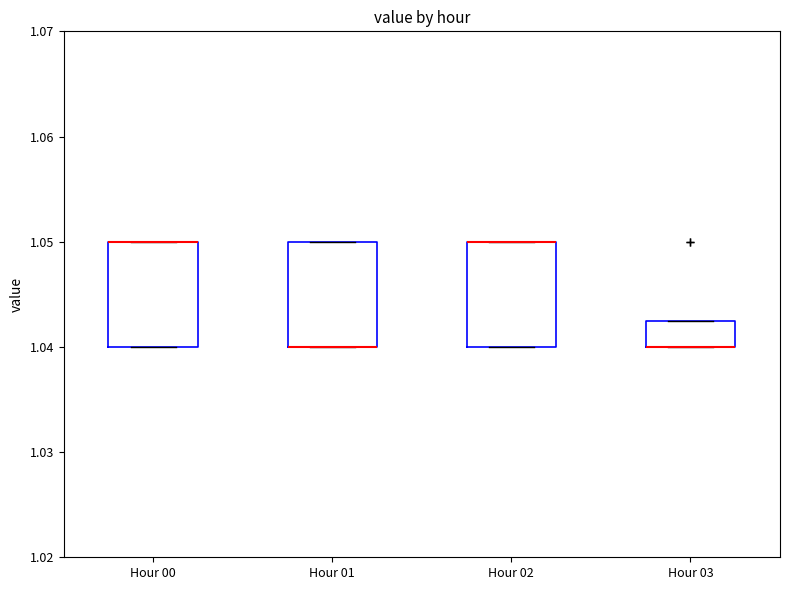

Reading left to right, read every box against the y-axis: the position of its median line, the range the box covers, and the ends of its whiskers. The values are not printed on the chart, so give them approximately, as read against the axis.

Hour 00: median 1.050 (drawn on the box's upper edge), box 1.040 to 1.050, whiskers 1.040 to 1.050
Hour 01: median 1.040 (drawn on the box's lower edge), box 1.040 to 1.050, whiskers 1.040 to 1.050
Hour 02: median 1.050 (drawn on the box's upper edge), box 1.040 to 1.050, whiskers 1.040 to 1.050
Hour 03: median 1.040 (drawn on the box's lower edge), box 1.040 to 1.043, whiskers 1.040 to 1.043